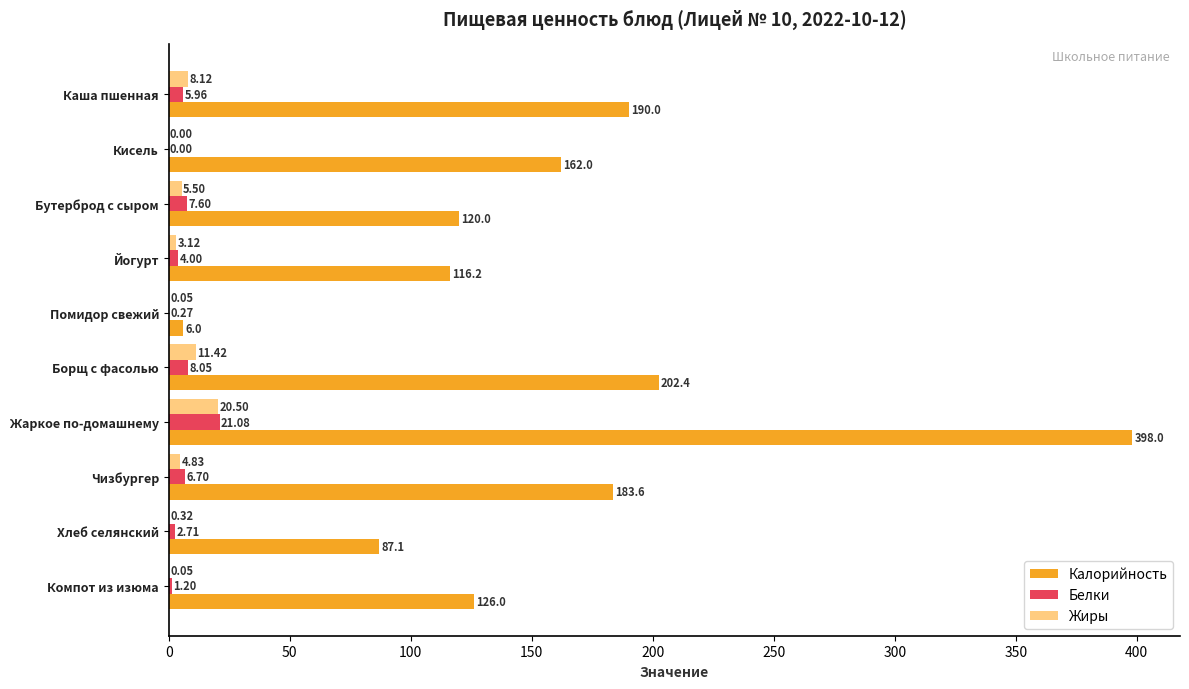

At which label is Белки closest to 10?

Борщ с фасолью